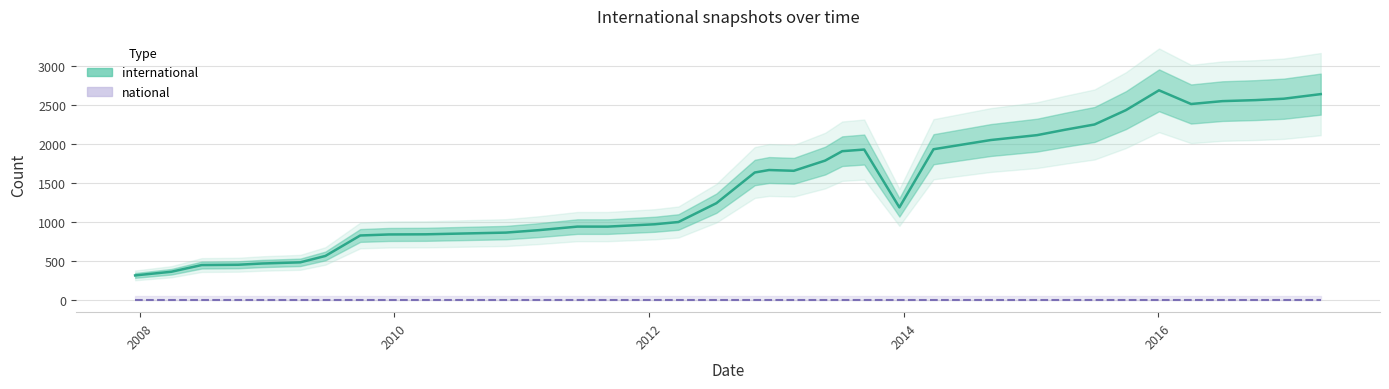

What is the greatest value displayed?

2689